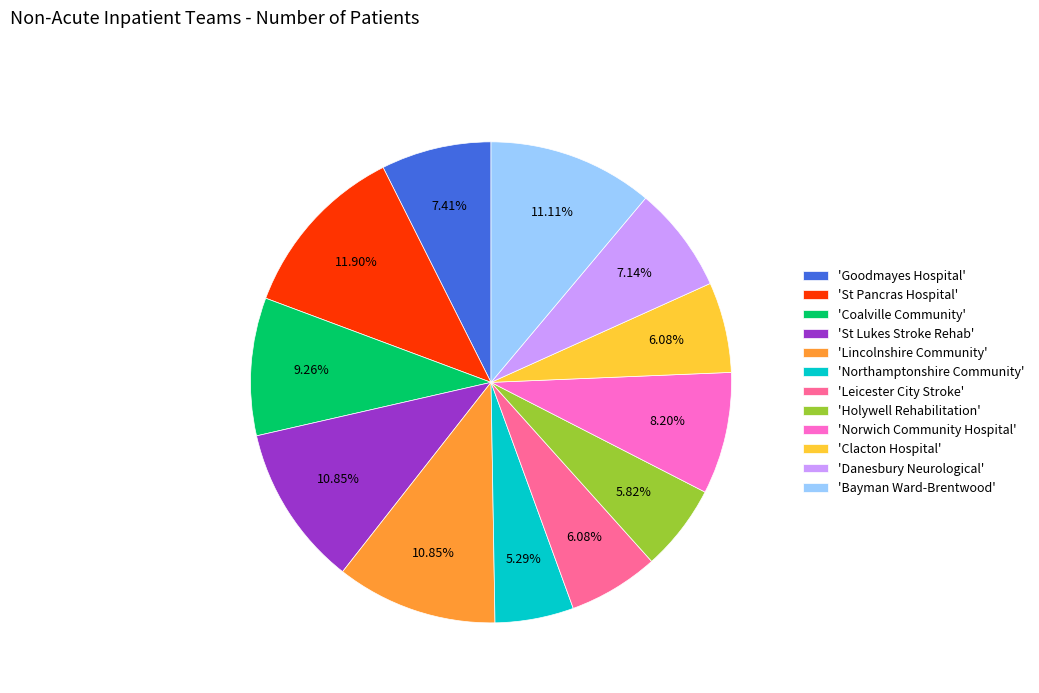

Which category has the smallest portion of the pie?

'Northamptonshire Community'